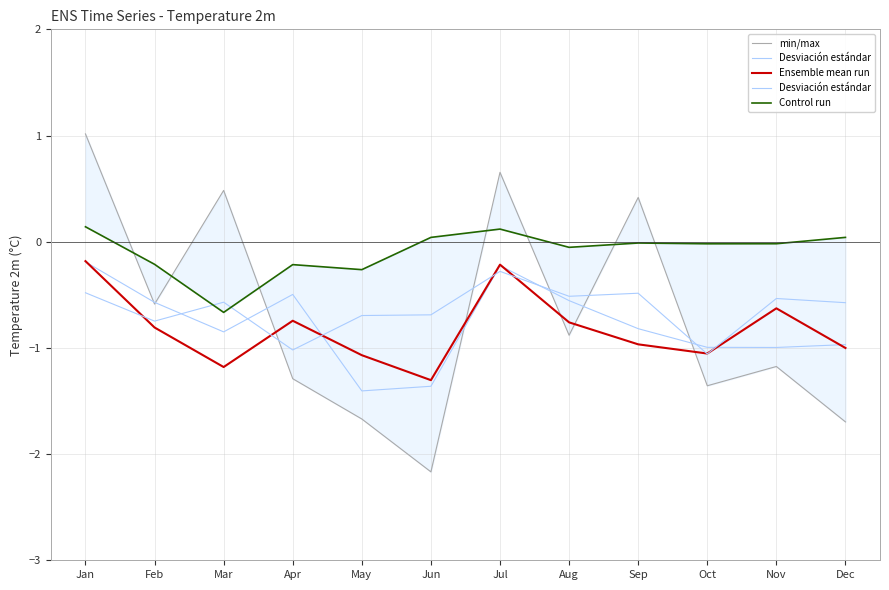

What is the spread (max minus min) of values at Nov?

1.2